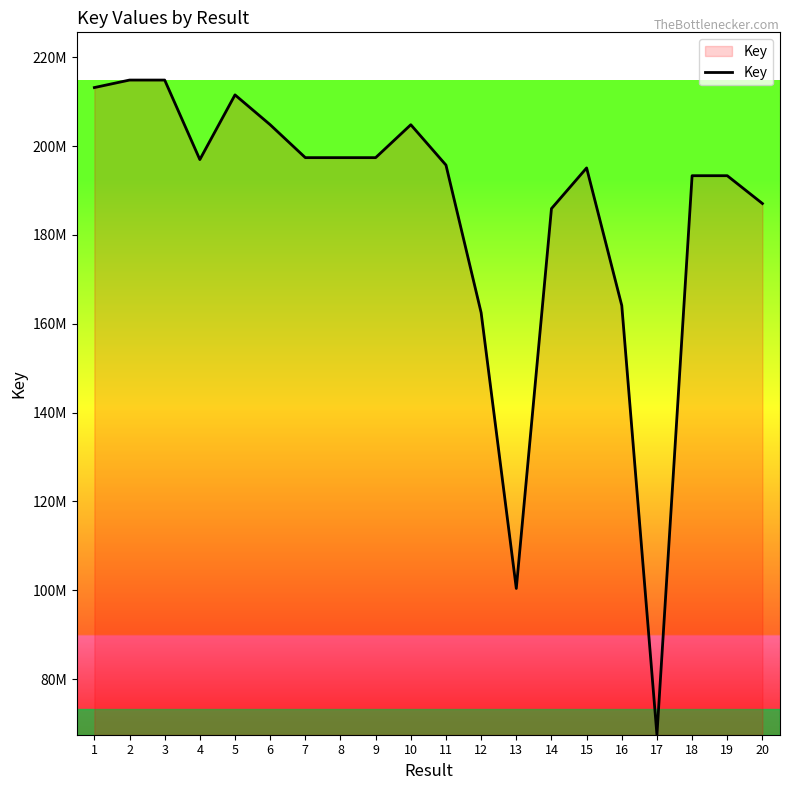

Where is the data nearest to the value 141163875?

12